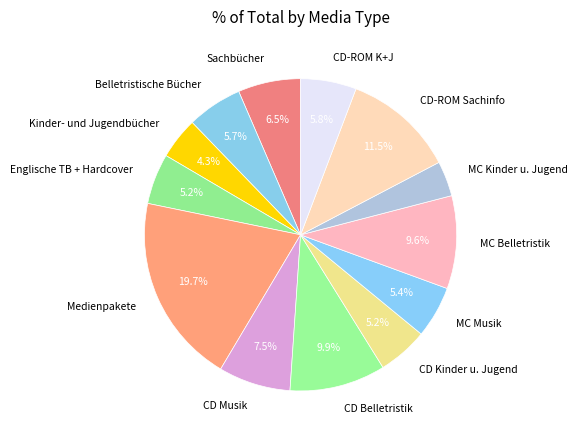

Is it true that CD Kinder u. Jugend is 1% of the pie?

False